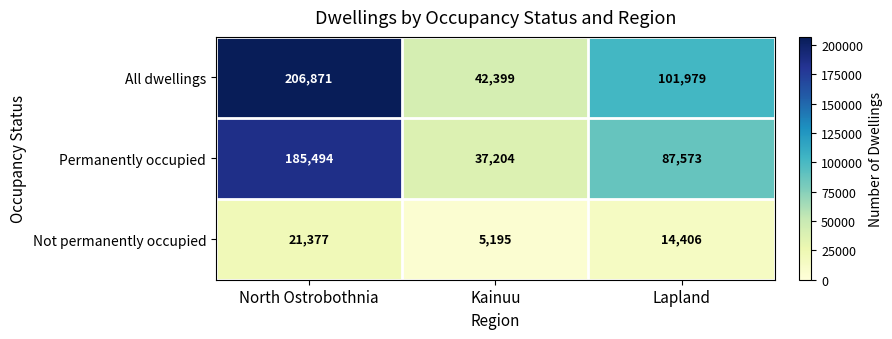

What is the spread (max minus min) of values at North Ostrobothnia?

185494